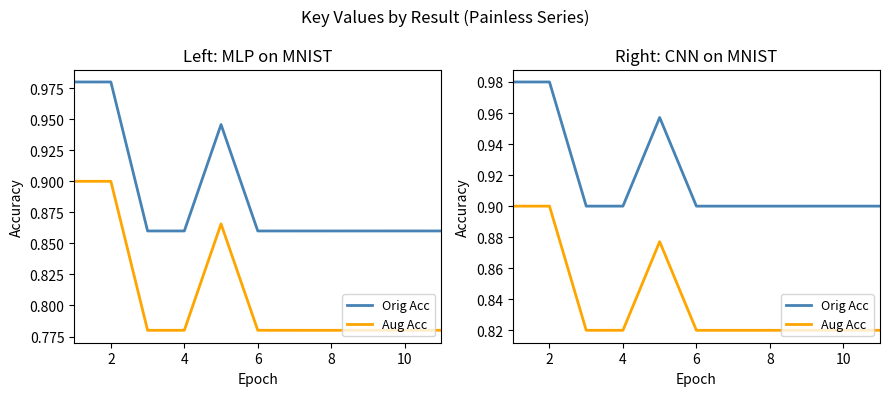

The value of Orig Acc at 8 is 0.9. True or false?

True